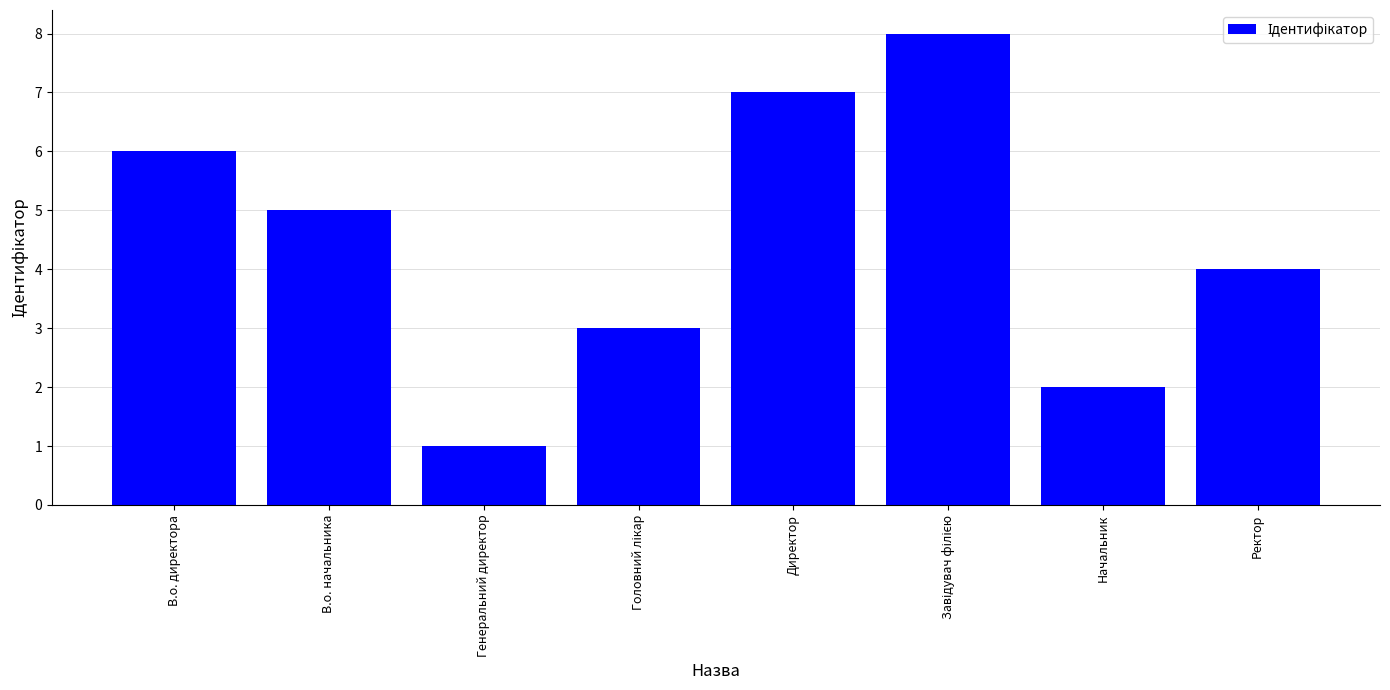

Between В.о. начальника and Начальник, which is larger?

В.о. начальника